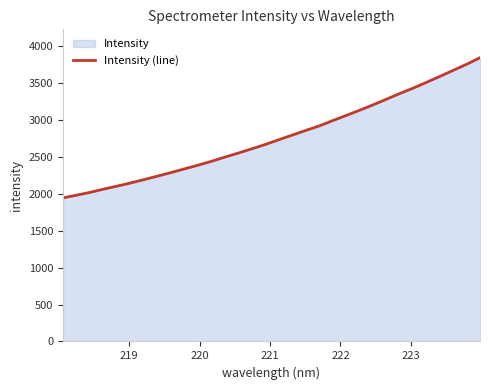

What is the smallest value displayed?

1944.3